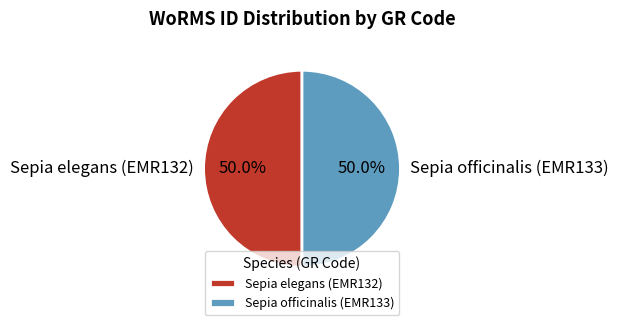

What is the ratio of the value at Sepia elegans (EMR132) to the value at Sepia officinalis (EMR133)?

1.0